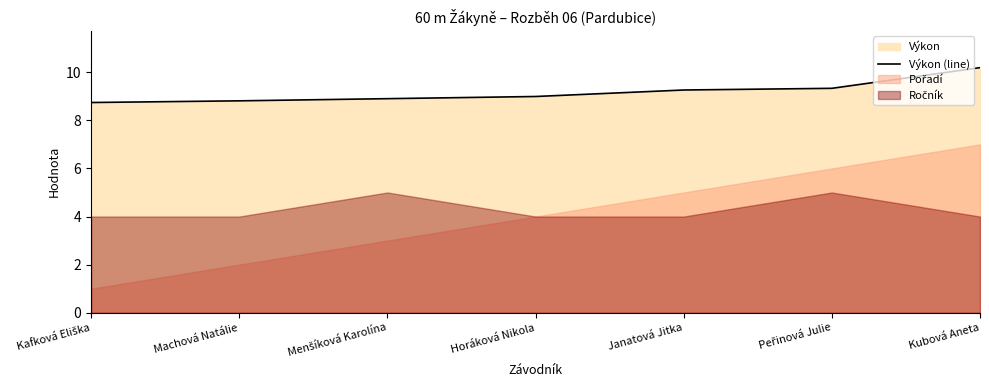

True or false: the data has more than 1 interior local peaks.

False